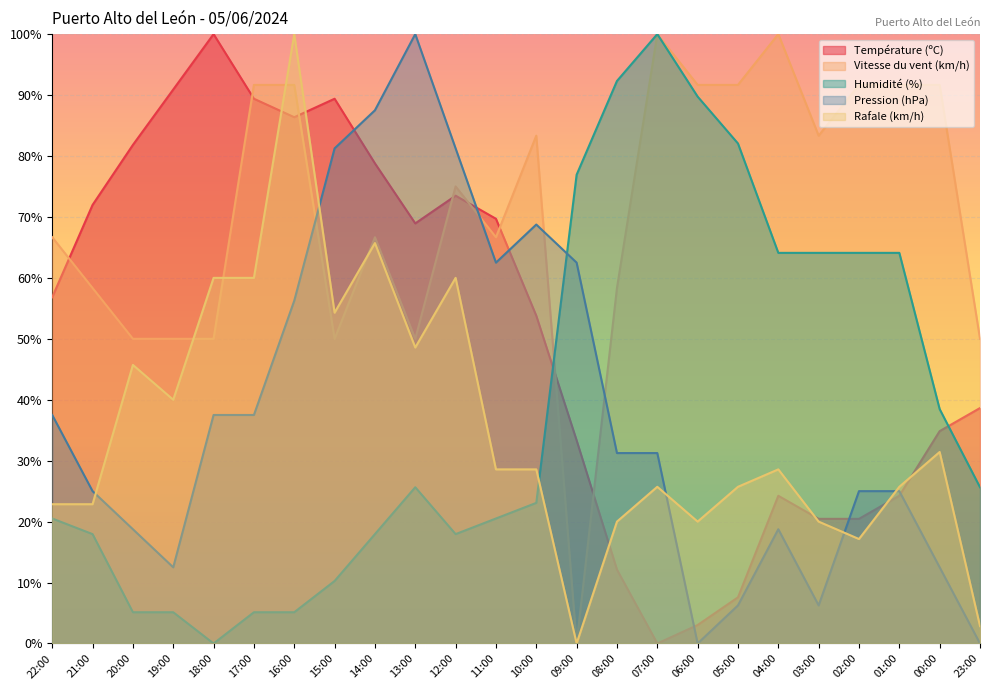

At how many categories does at least one series exceed 33?

24